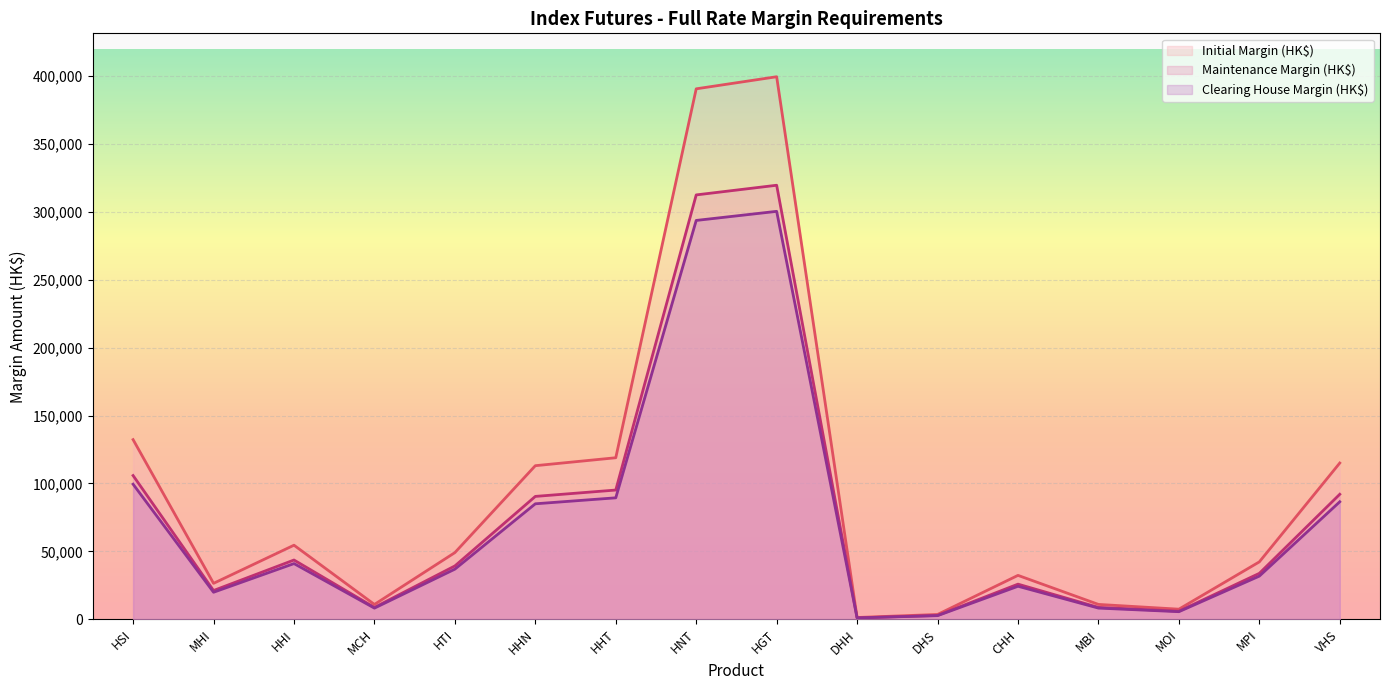

Which series has the largest total across all categories?

Initial Margin (HK$)